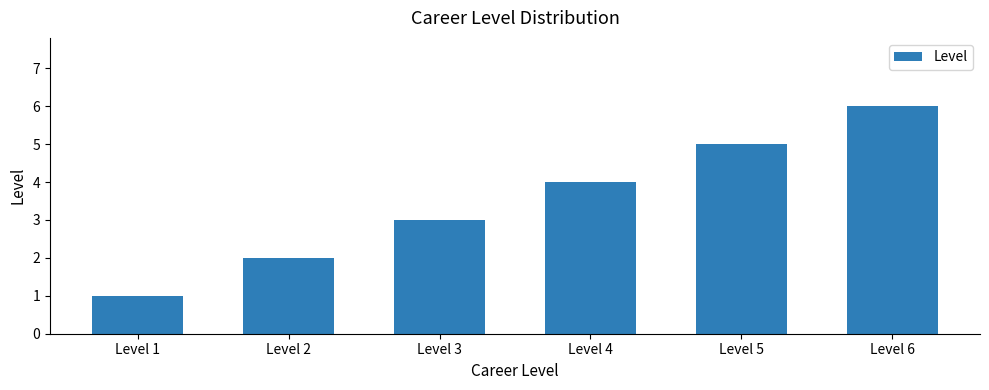

True or false: the data shows 6 at Level 6.

True